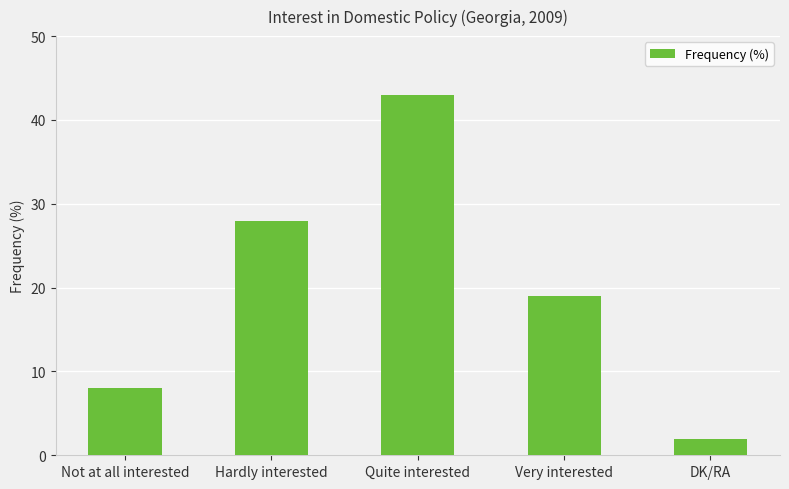

The value at Hardly interested is 38. True or false?

False